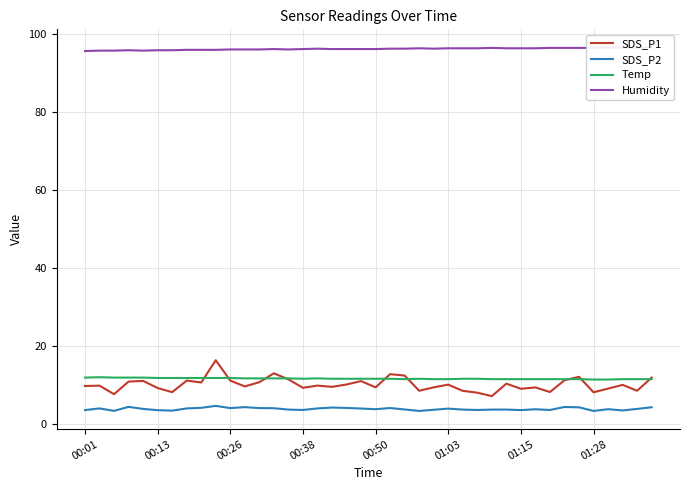

The value of Temp at 00:38 is 7.3. True or false?

False